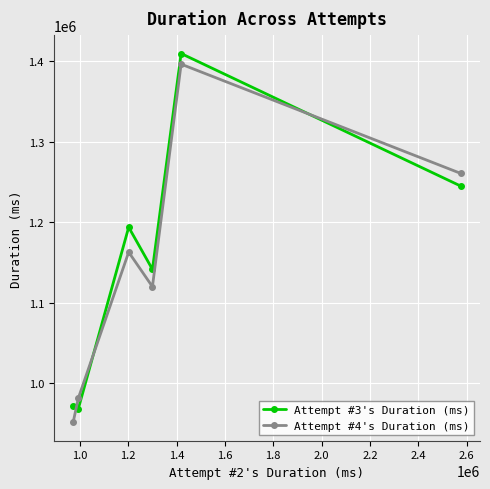

What is the sum of all Attempt #3's Duration (ms) values?

6928808